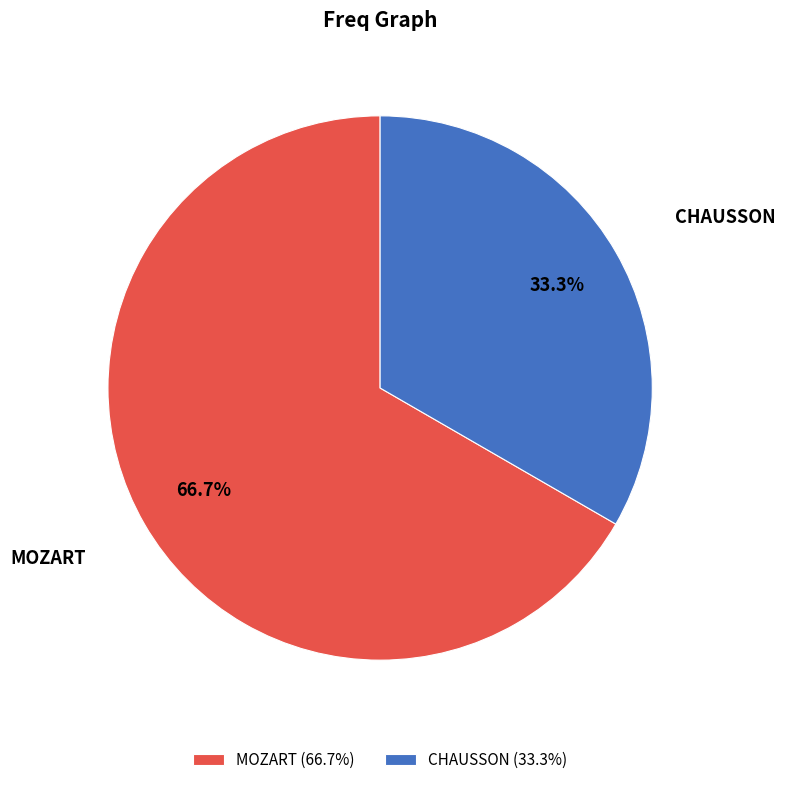

True or false: CHAUSSON accounts for 24% of the total.

False